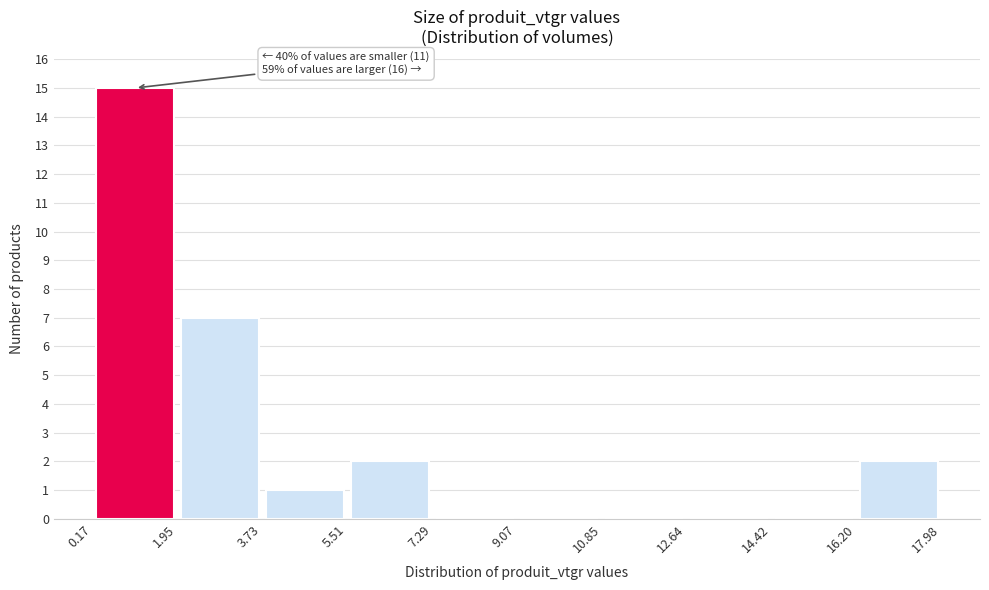

Which range on the x-axis has the tallest bar?

0.17 to 1.95